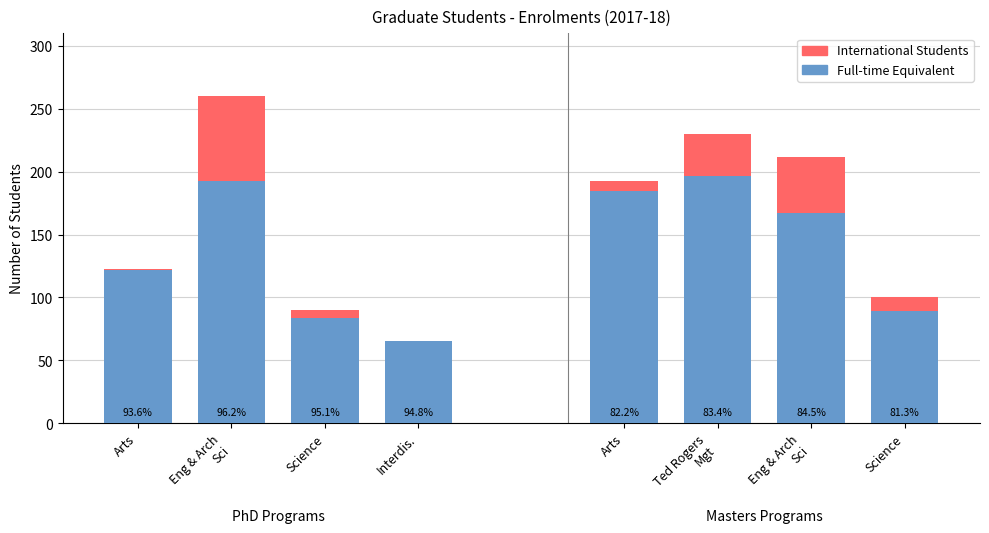

List the series in order of their peak value, highest first.

Full-time Equivalent, International Students